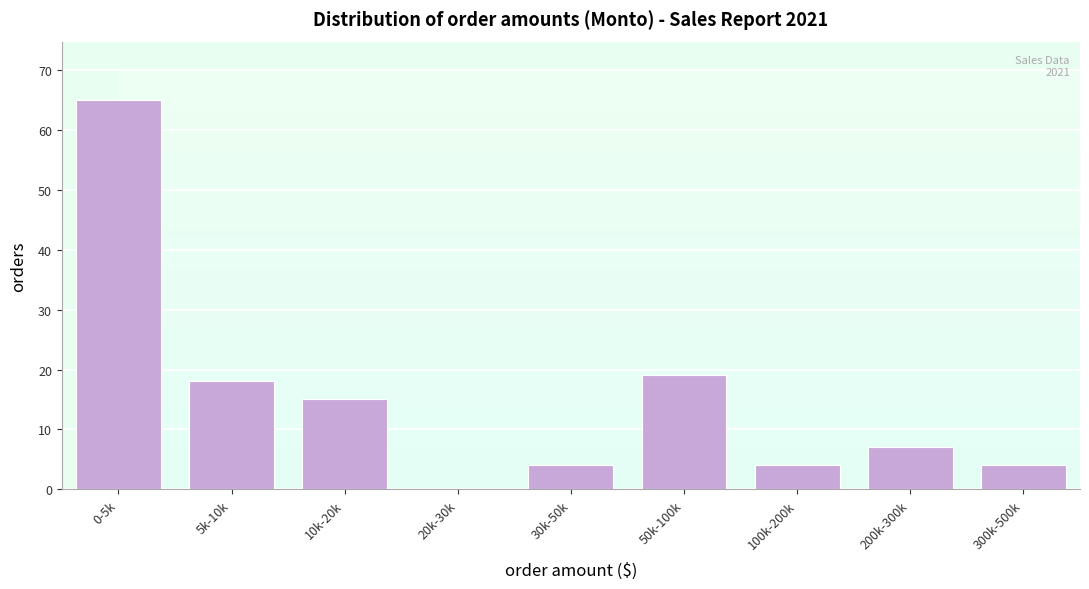

Reading right to left, what are all the values shown in this chart?

300k-500k=4	200k-300k=7	100k-200k=4	50k-100k=19	30k-50k=4	20k-30k=0	10k-20k=15	5k-10k=18	0-5k=65